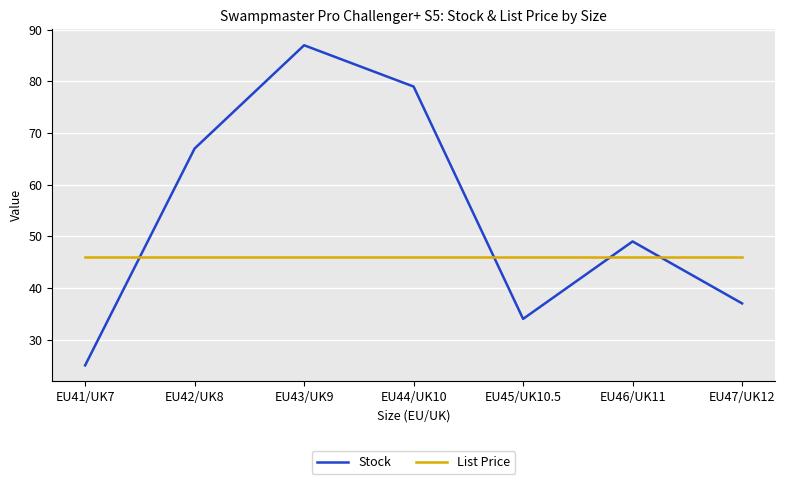

At which category is the sum across all series the highest?

EU43/UK9